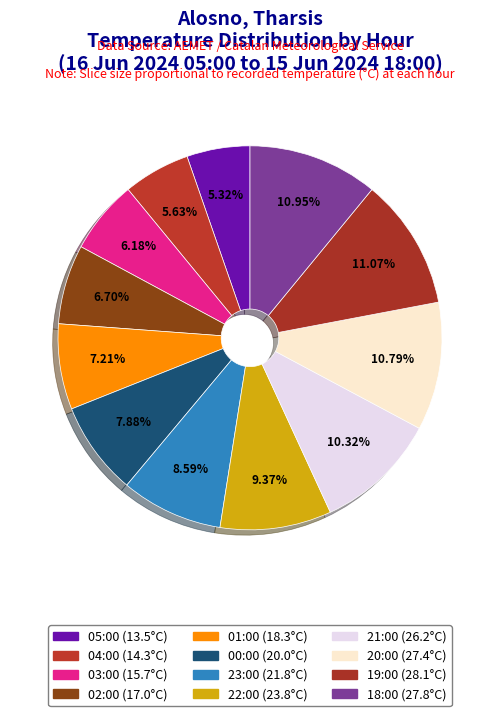

How many slices are in this pie chart?

12